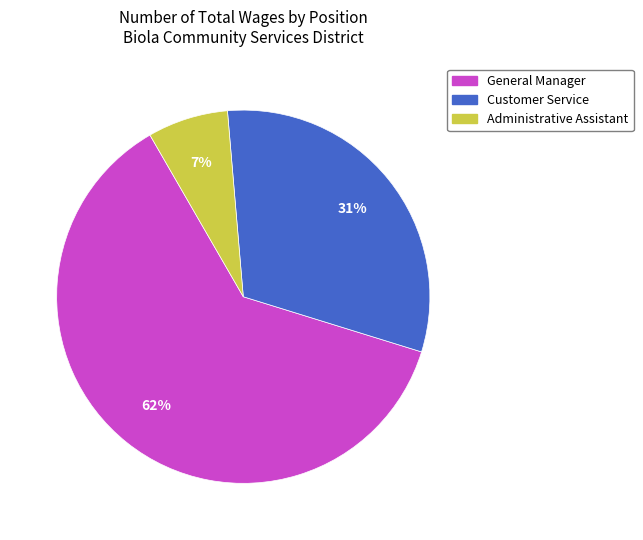

Between General Manager and Administrative Assistant, which is larger?

General Manager